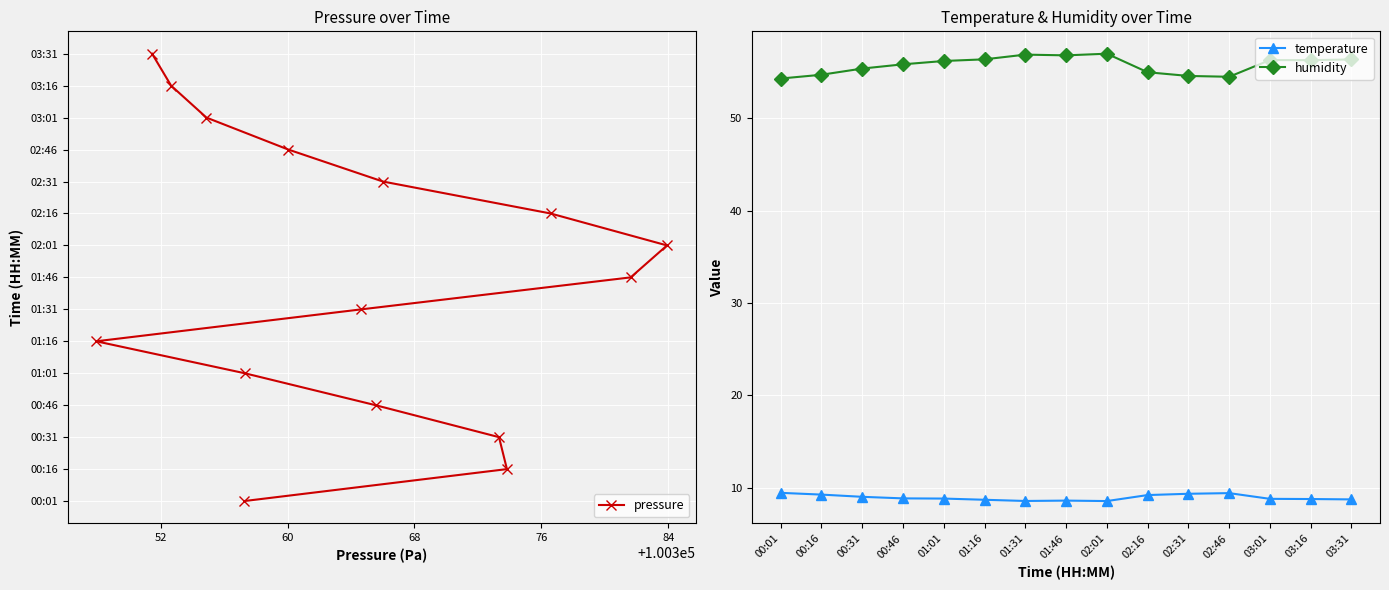

True or false: humidity has more than 1 interior local peaks.

True